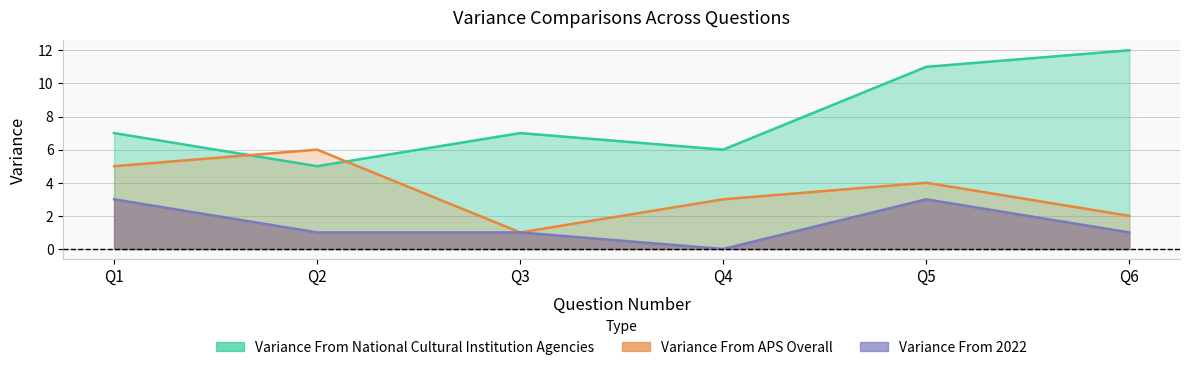

Between Q4 and Q3, which is larger?

Q3